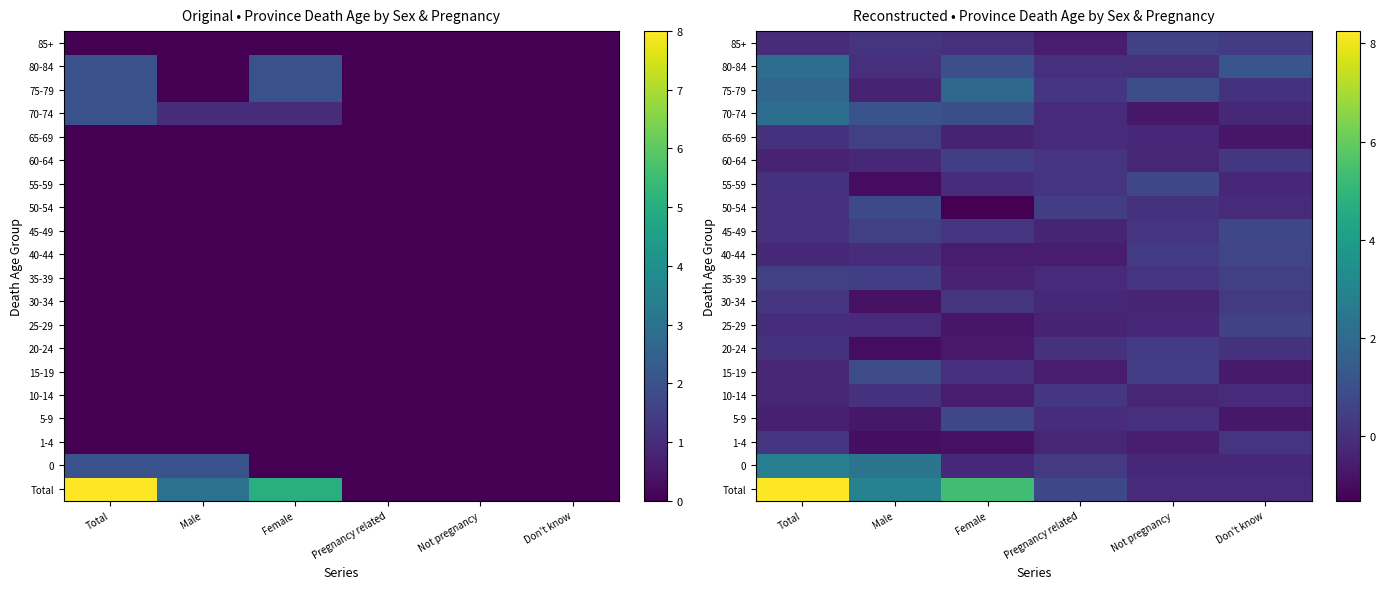

What is the total value across all series at Male?

4.4